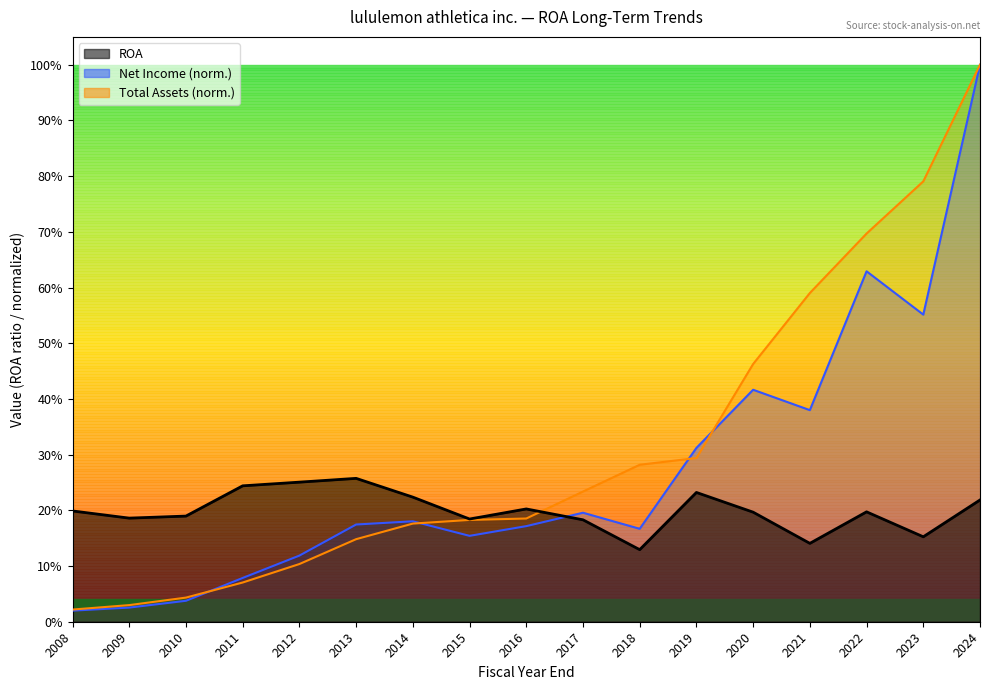

What is the difference between the Net Income values at 2023 and 2008?

0.5